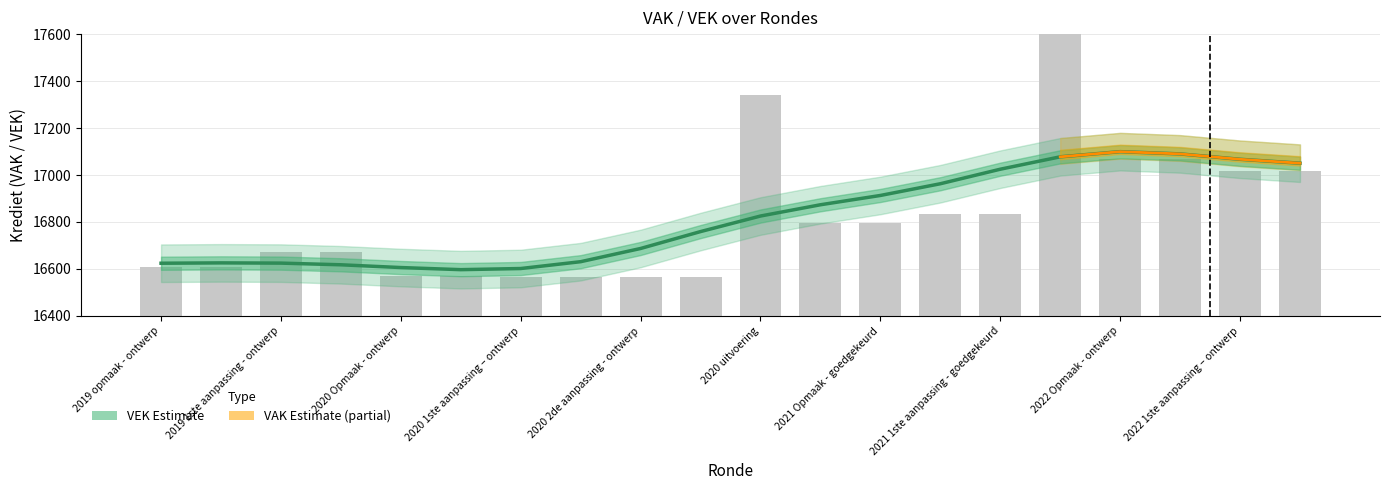

What is the value of the 13th bar from the left?

16794